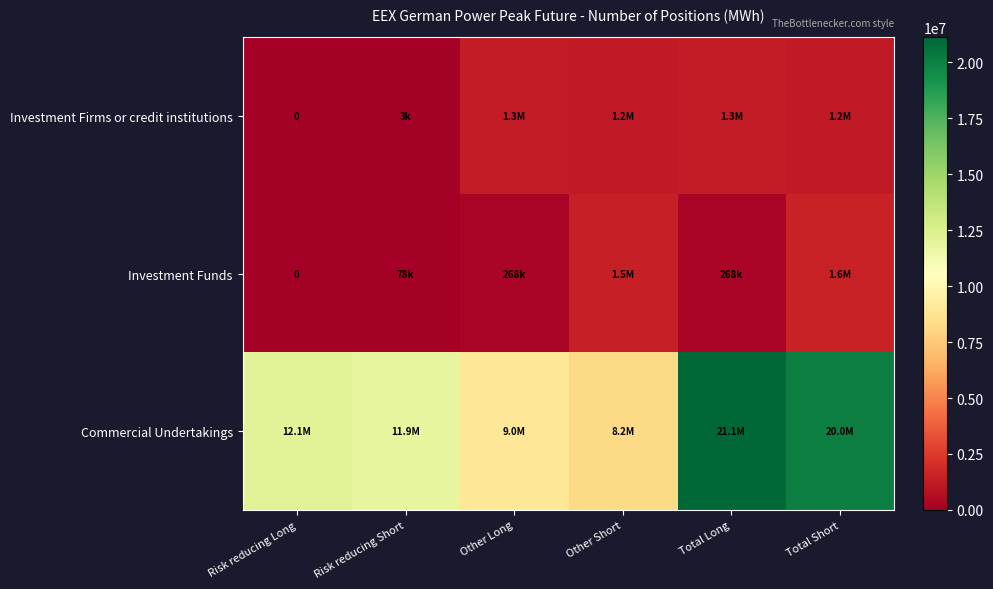

List the series in order of their peak value, highest first.

Commercial Undertakings, Investment Funds, Investment Firms or credit institutions